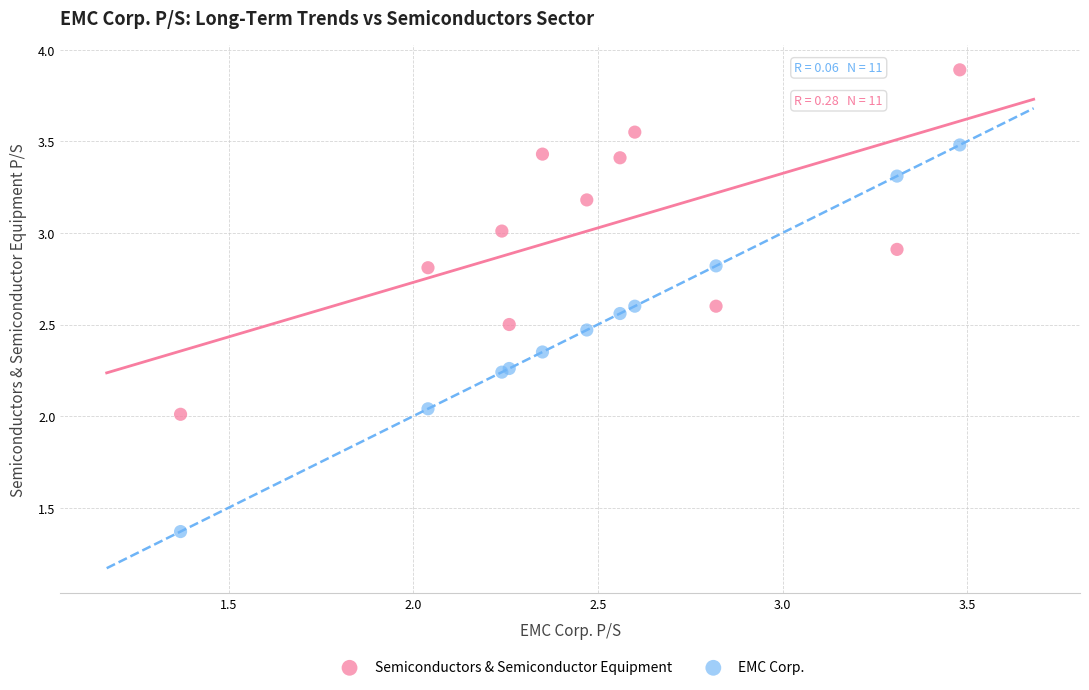

What is the X range (max minus min) for the scatter plot?

2.1